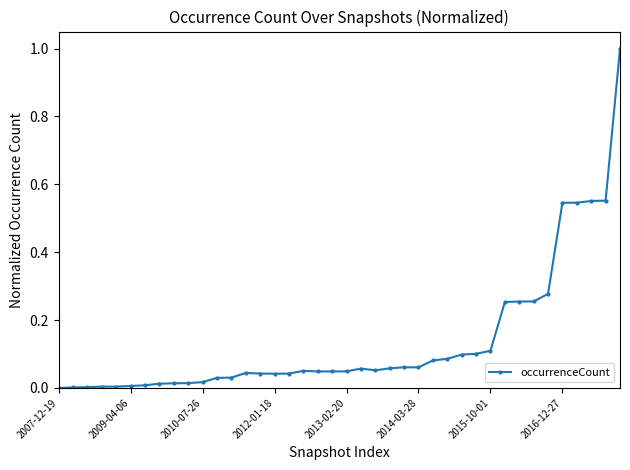

How many lines are shown in the chart?

1